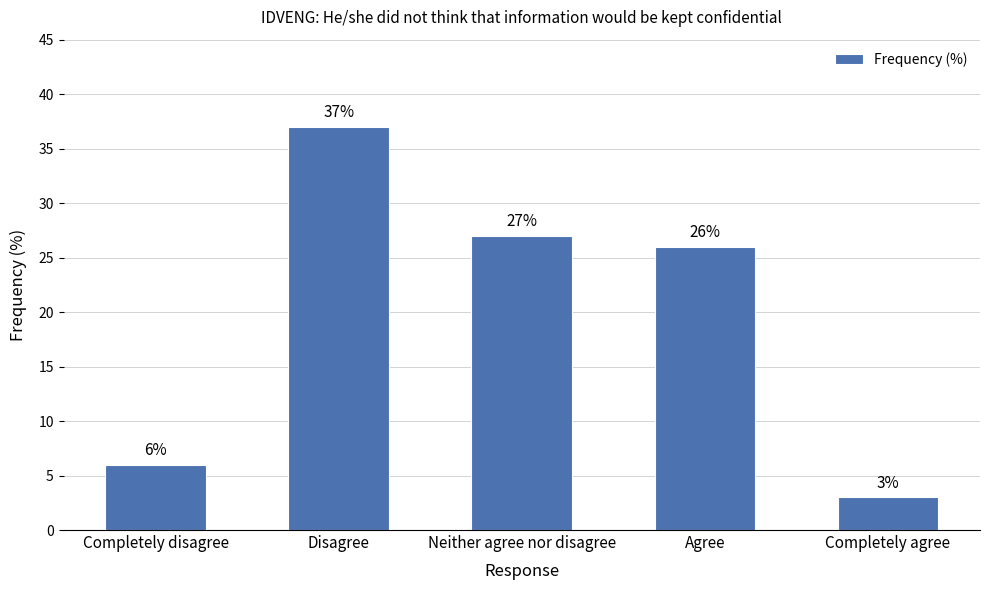

What is the sum of the values at Completely disagree and Disagree?

43